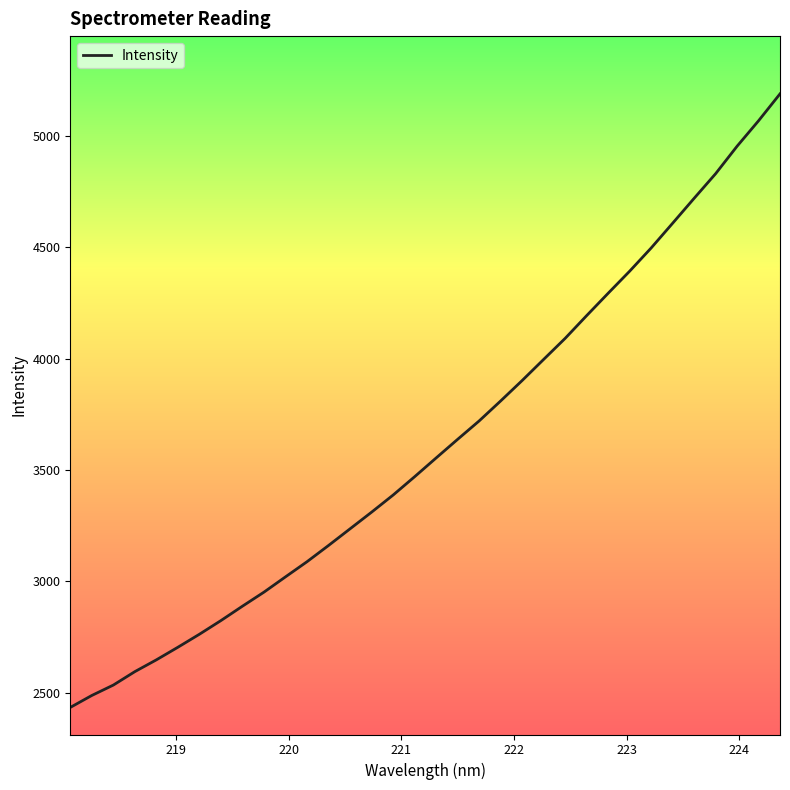

How many distinct data groups are displayed?

1